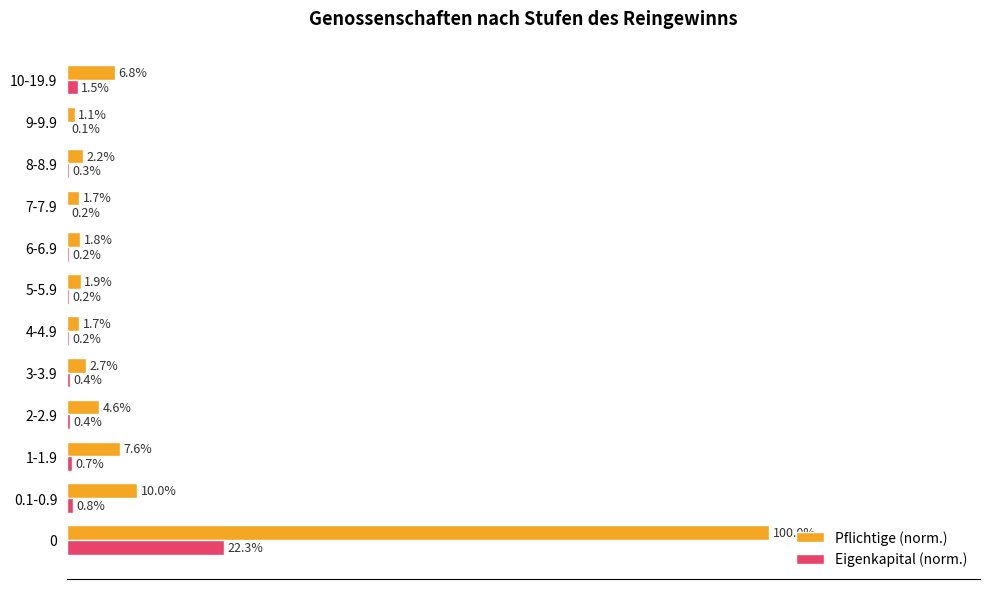

Which series has the largest total across all categories?

Pflichtige (norm.)